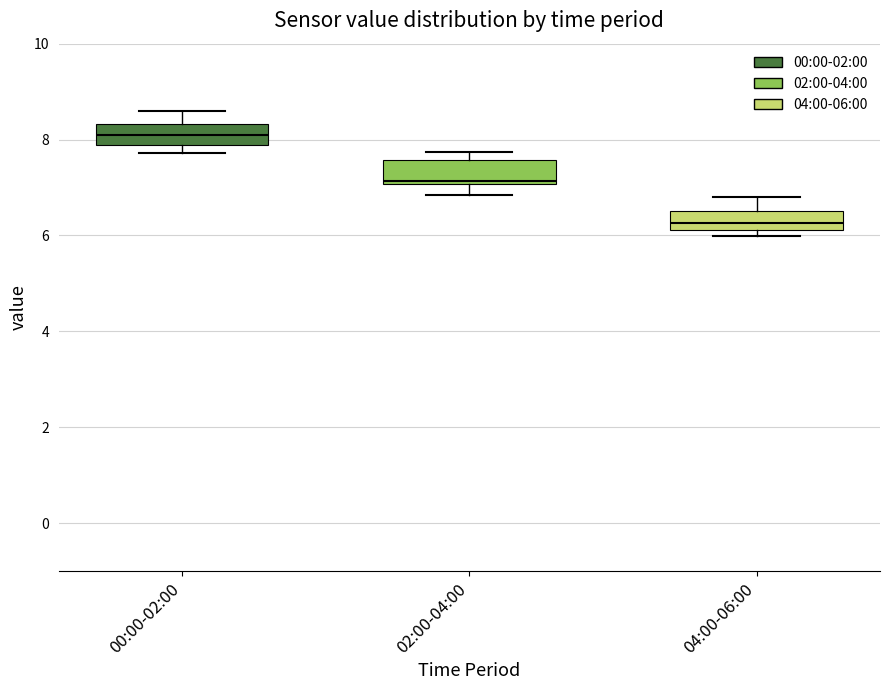

Reading left to right, transcribe this box plot: for each box, give where its median line is, the range the box spans, and where its two whiskers end, as read against the y-axis. The values are not printed on the chart, so give them approximately, as read against the axis.

00:00-02:00: median 8.2, box 7.8 to 8.4, whiskers 7.8 (just below the box's lower edge) to 8.6
02:00-04:00: median 7.2, box 7.0 to 7.6, whiskers 6.8 to 7.8
04:00-06:00: median 6.2 (inside the box), box 6.2 to 6.6, whiskers 6.0 to 6.8